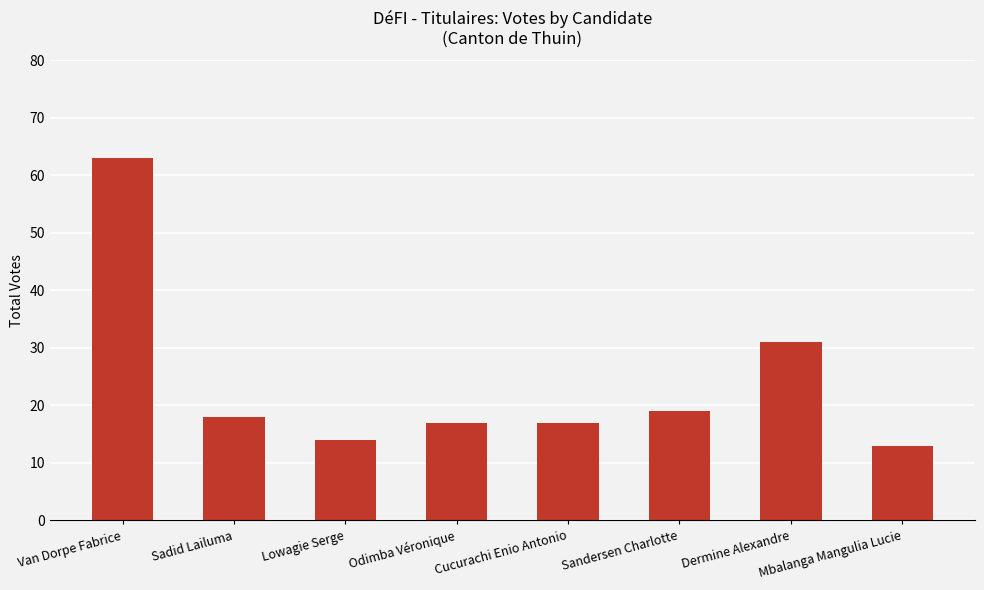

Which has a higher value, Van Dorpe Fabrice or Sadid Lailuma?

Van Dorpe Fabrice